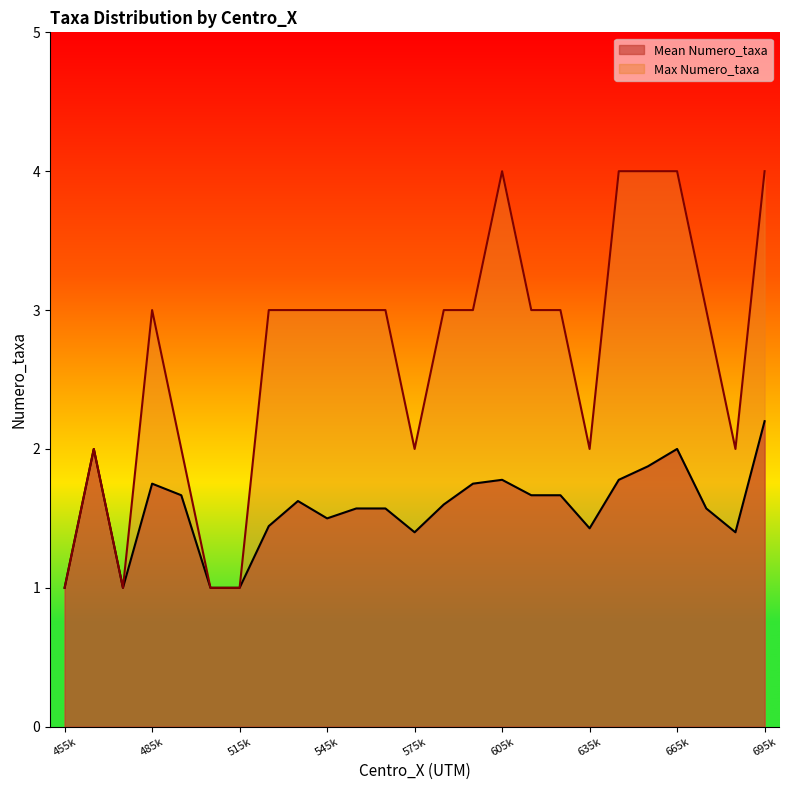

True or false: Max Numero_taxa has a value of 1.5 at 455k.

False